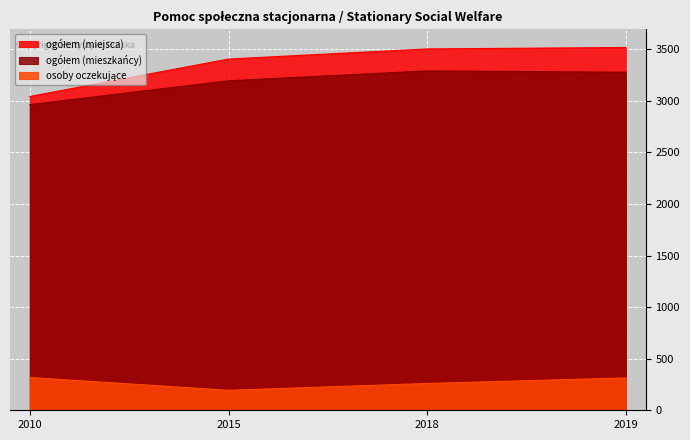

Where does the ogółem (mieszkańcy) series first go above 3278?

2018